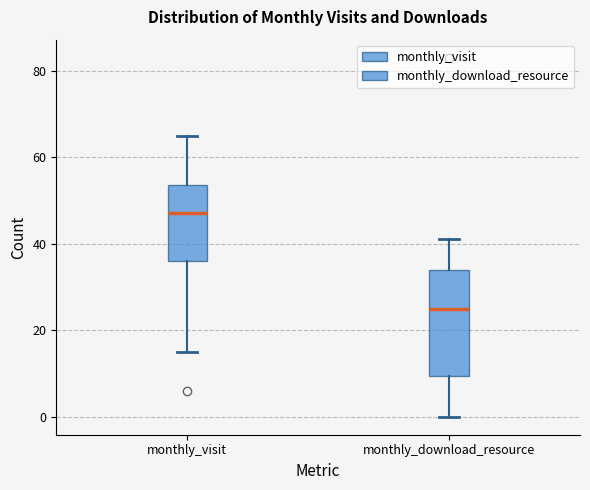

Reading left to right, read every box against the y-axis: the position of its median line, the range the box covers, and the ends of its whiskers. The values are not printed on the chart, so give them approximately, as read against the axis.

monthly_visit: median 48, box 36 to 54, whiskers 16 to 66
monthly_download_resource: median 26, box 10 to 34, whiskers 0 to 42